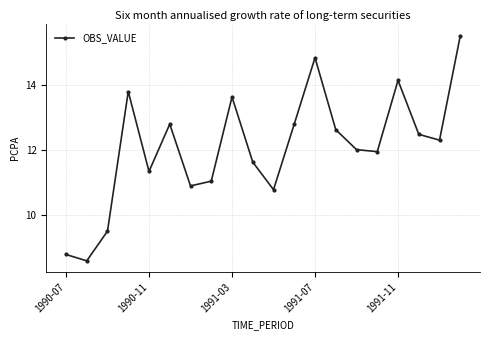

How many interior local peaks (higher than both neighbors) does the data have?

5